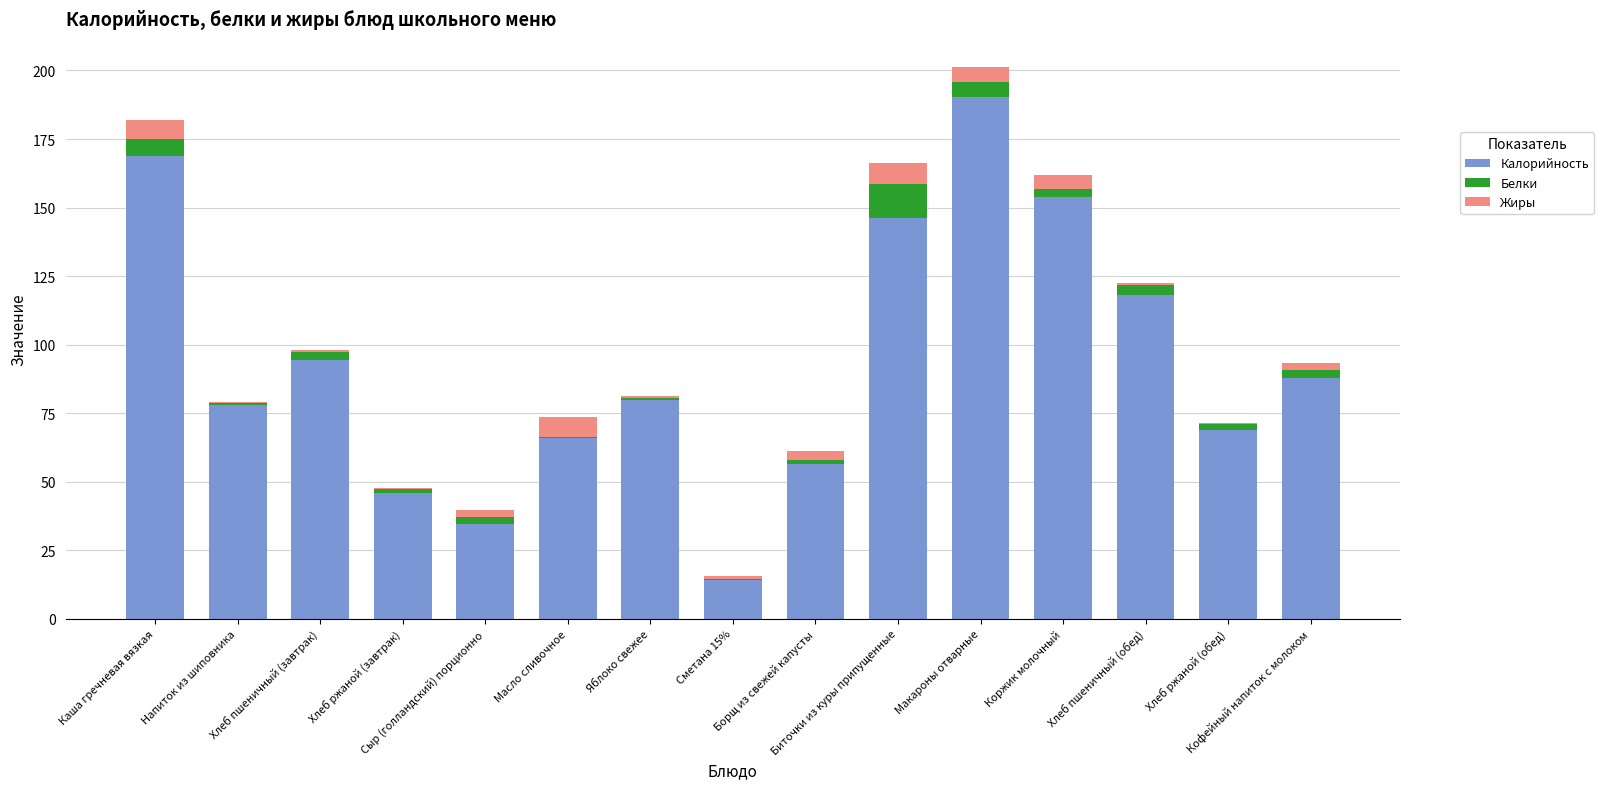

What is the sum of all Калорийность values?

1404.1